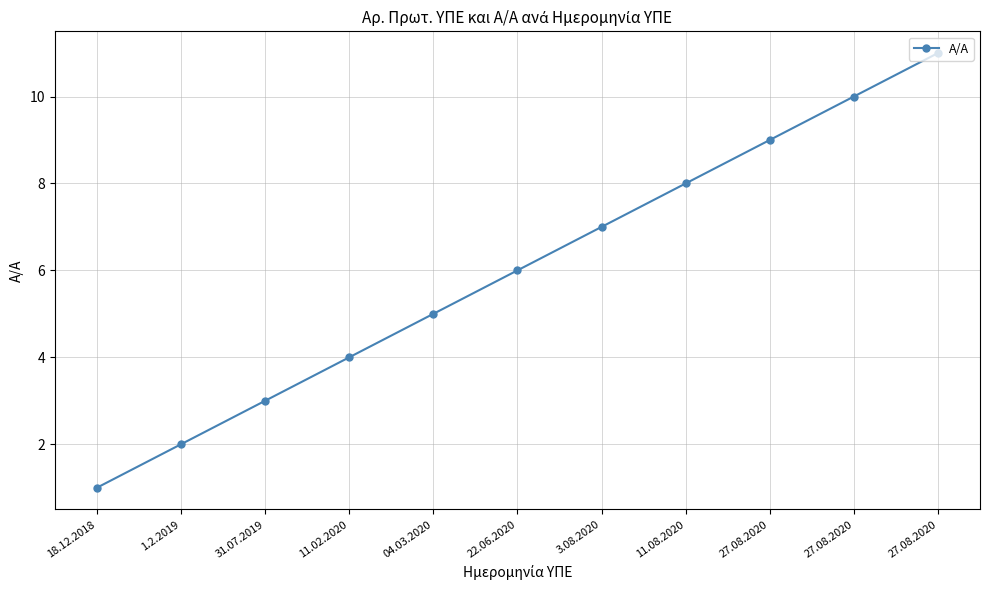

How many values are below 6?

5